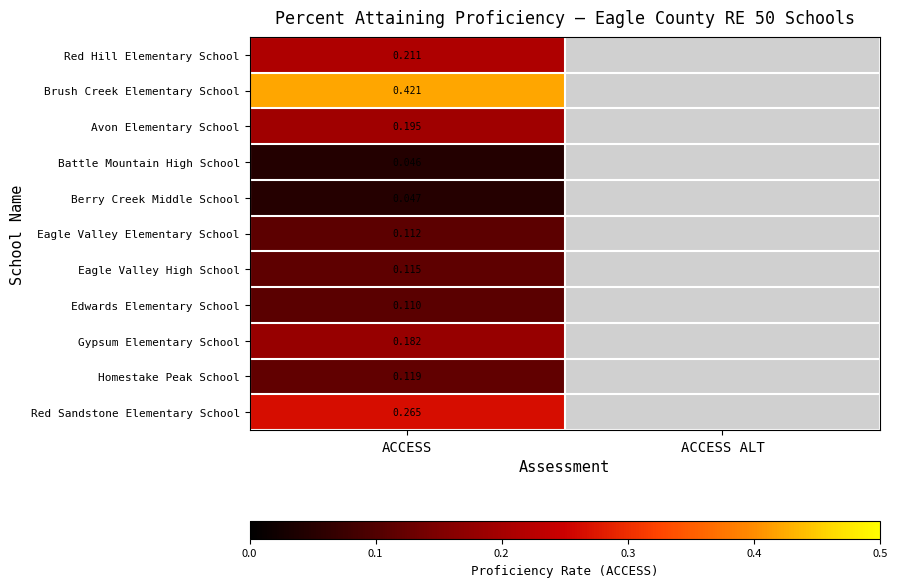

Rank the series at ACCESS from highest to lowest value.

Brush Creek Elementary School, Red Sandstone Elementary School, Red Hill Elementary School, Avon Elementary School, Gypsum Elementary School, Homestake Peak School, Eagle Valley High School, Eagle Valley Elementary School, Edwards Elementary School, Berry Creek Middle School, Battle Mountain High School